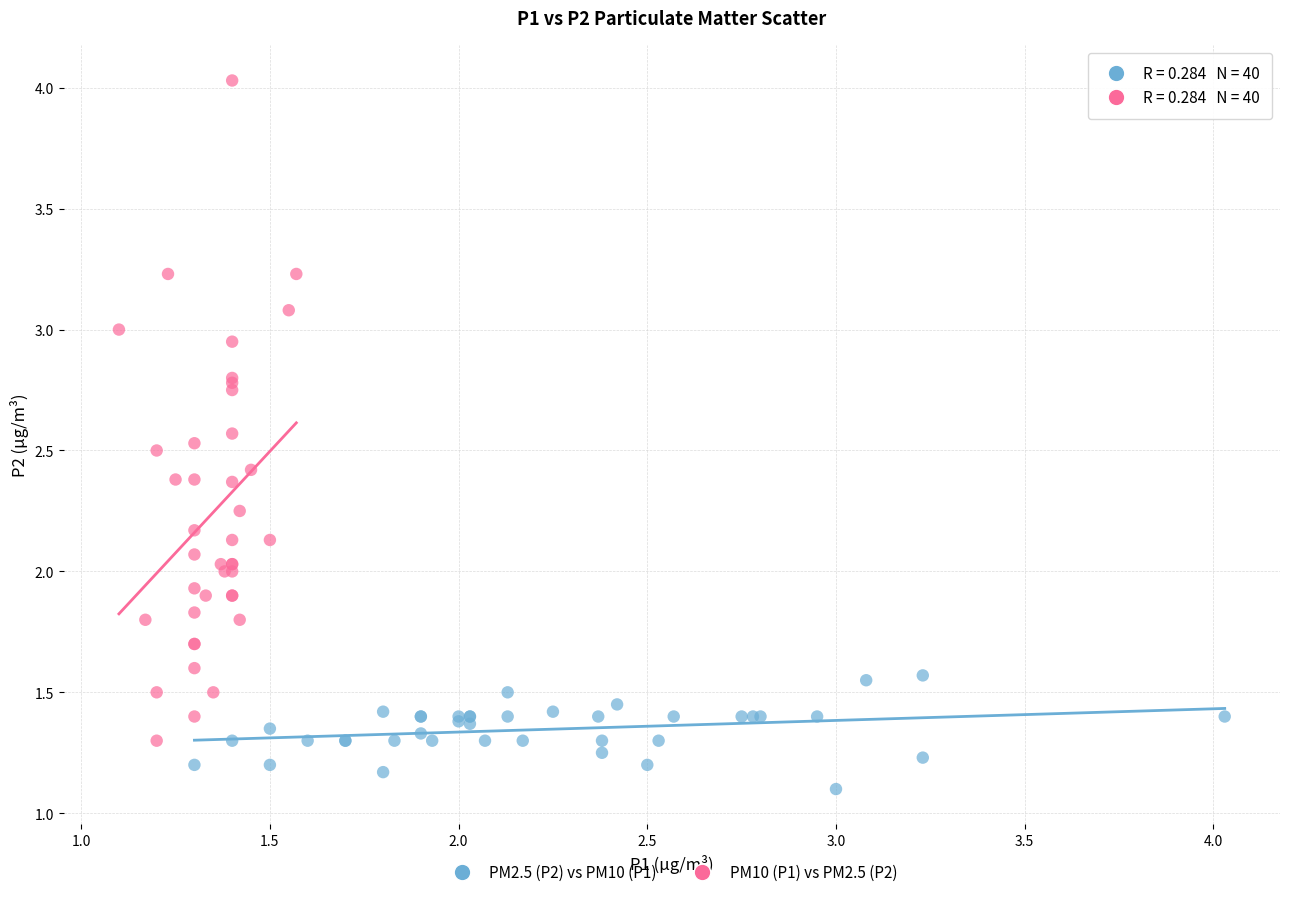

Which series contains the highest Y value?

PM10 (P1) vs PM2.5 (P2)